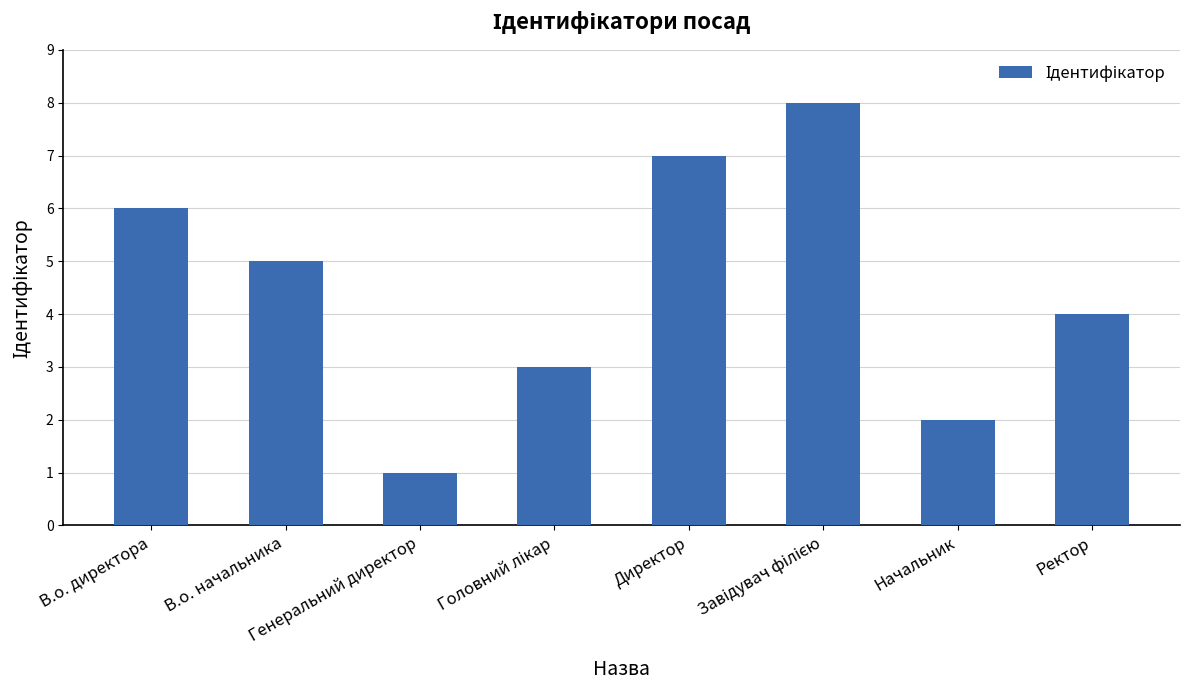

How many series are shown in this chart?

1